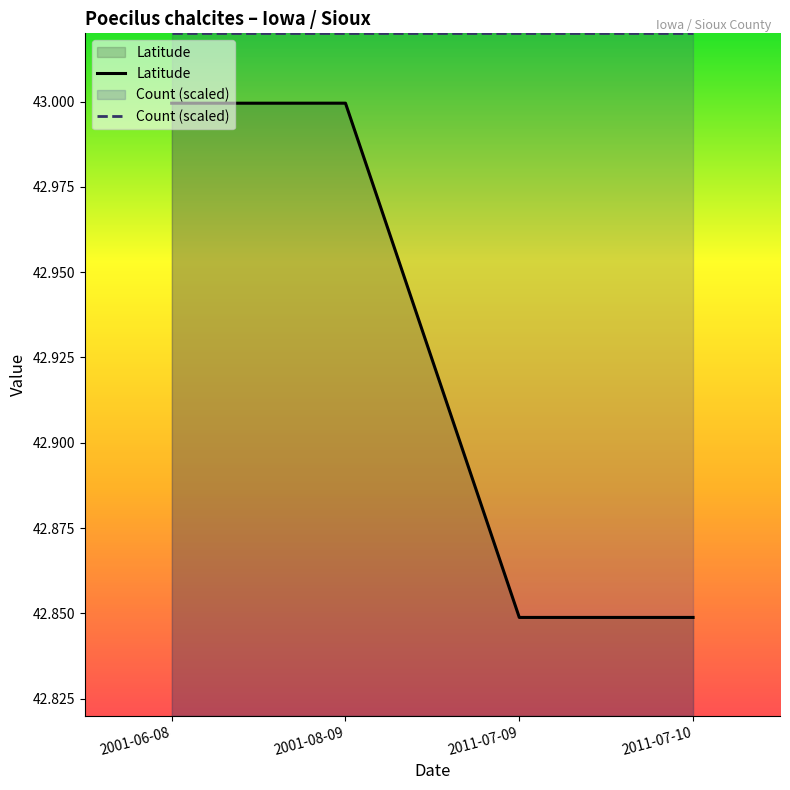

Rank the series at 2011-07-09 from highest to lowest value.

Count (scaled), Latitude